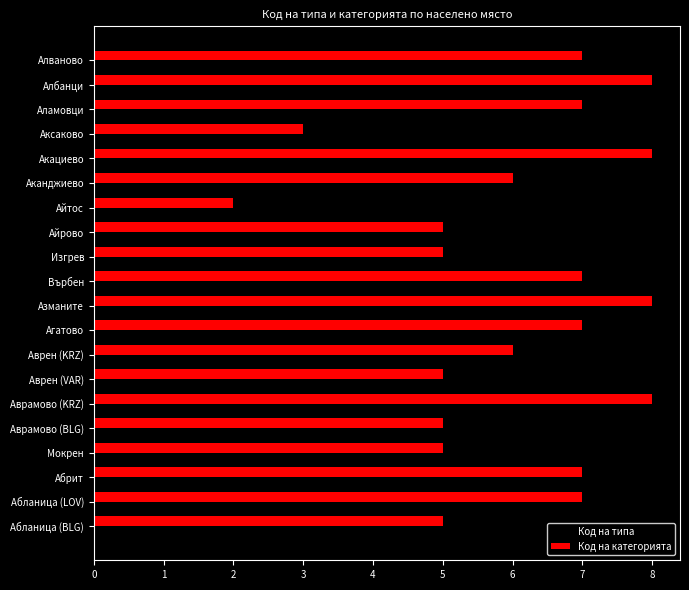

At which label does Код на категорията reach its minimum?

Айтос